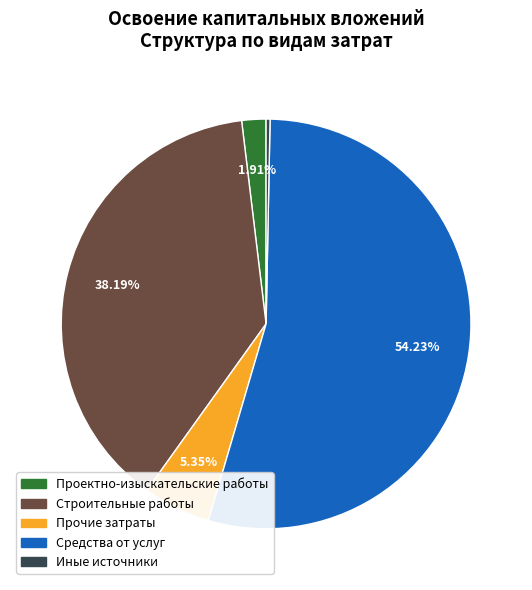

Is there a majority slice in this chart?

Yes